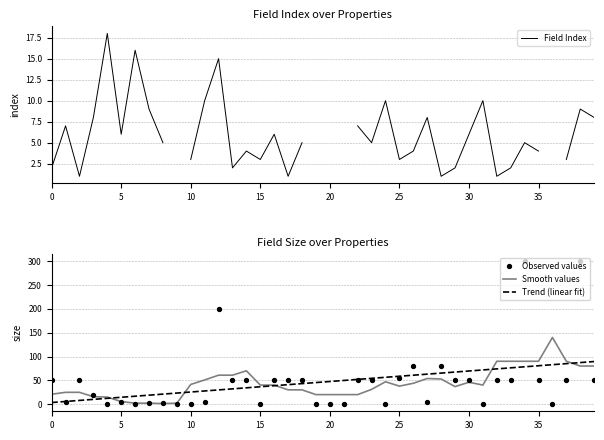

At how many categories does at least one series exceed 247?

2